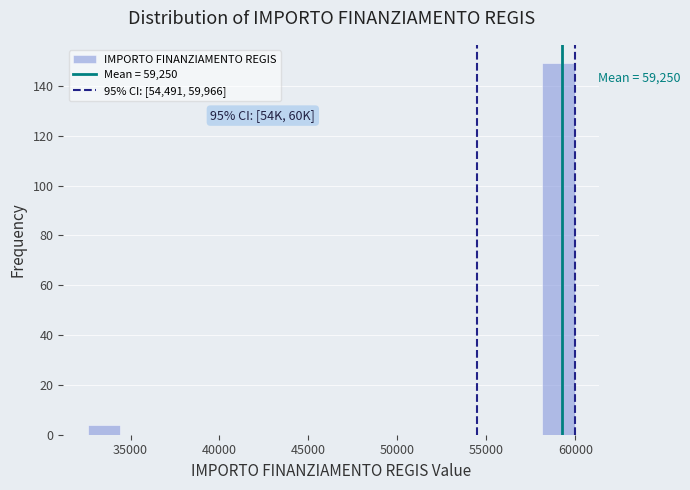

Read against the x-axis, roughly where is the centre of the tallest bar?

59000